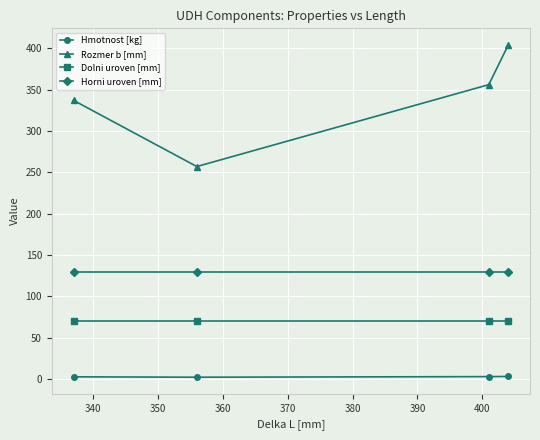

Which series has the widest spread of values?

Rozmer b [mm]